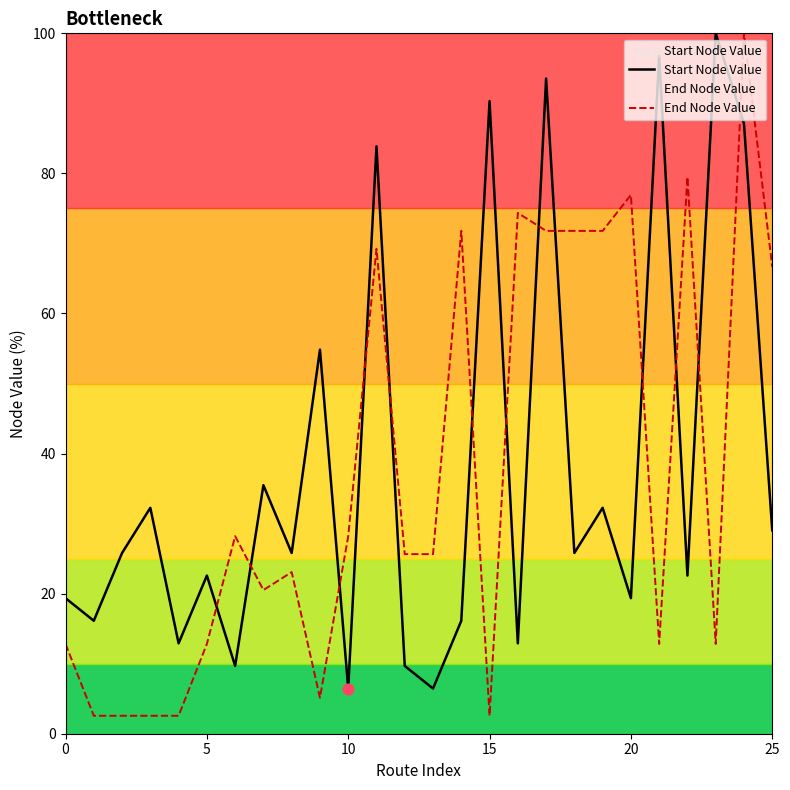

What is the total value across all series at 15?

92.9